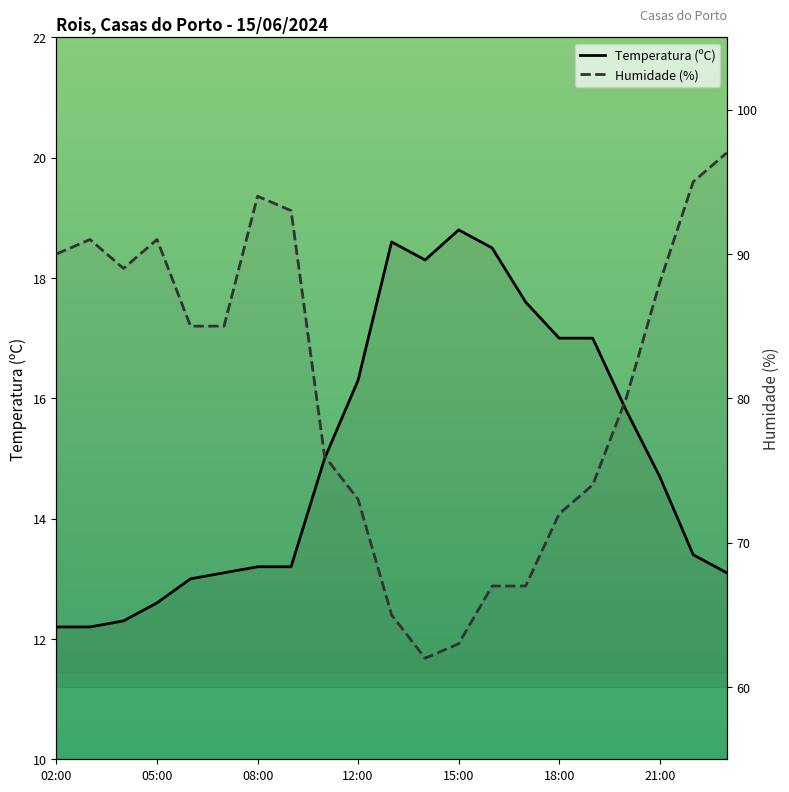

How many lines are shown in the chart?

2